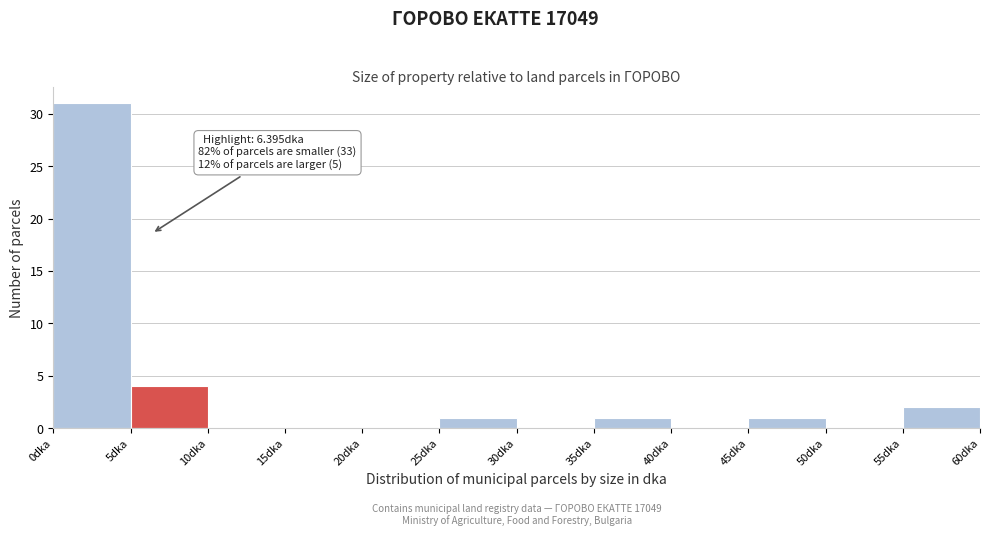

Over which range of the x-axis is the bar tallest?

0 to 5